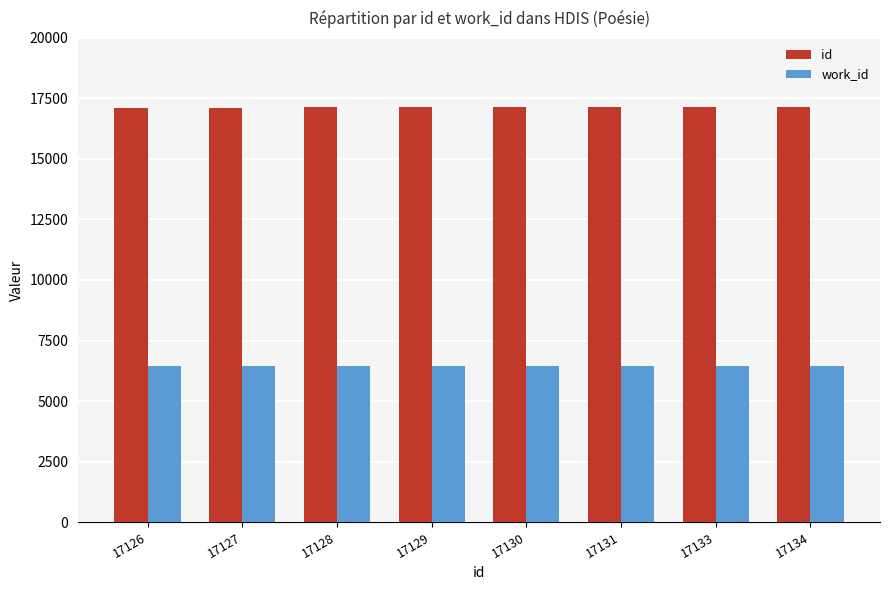

What is the difference between the maximum and minimum values in the id series?

8